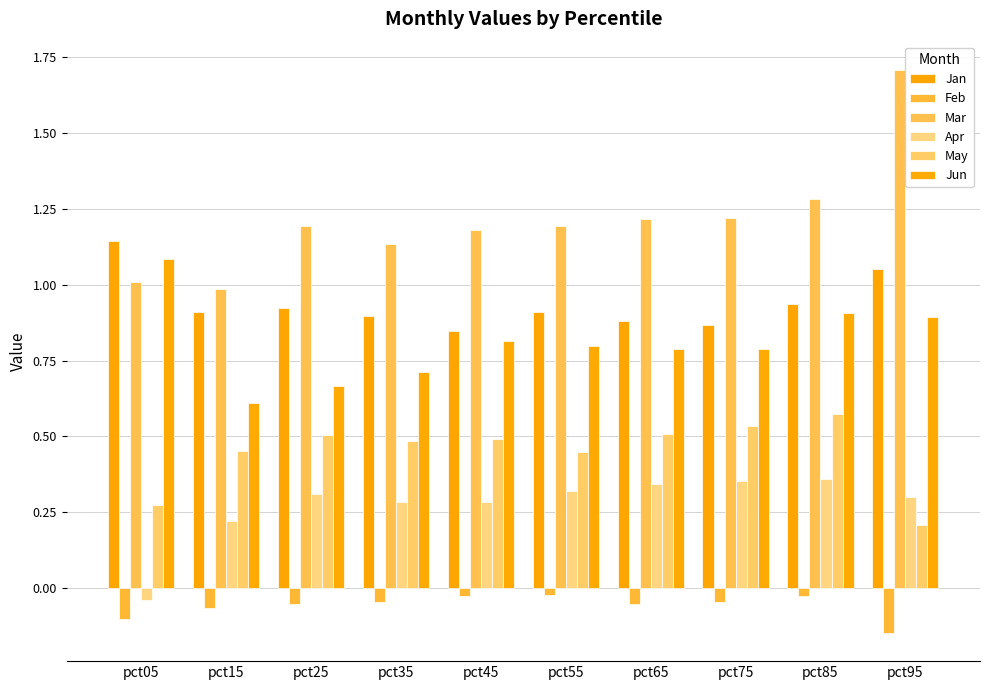

What is the sum of all Apr values?

2.7